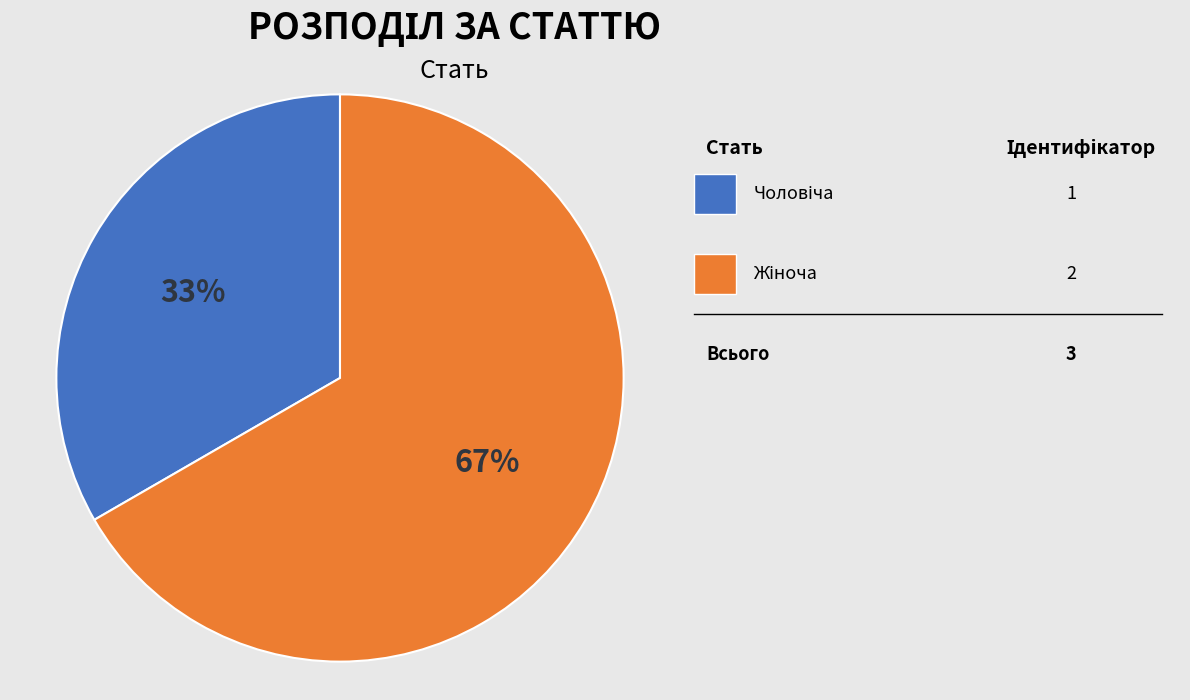

Is there any slice that represents more than half of the pie?

Yes